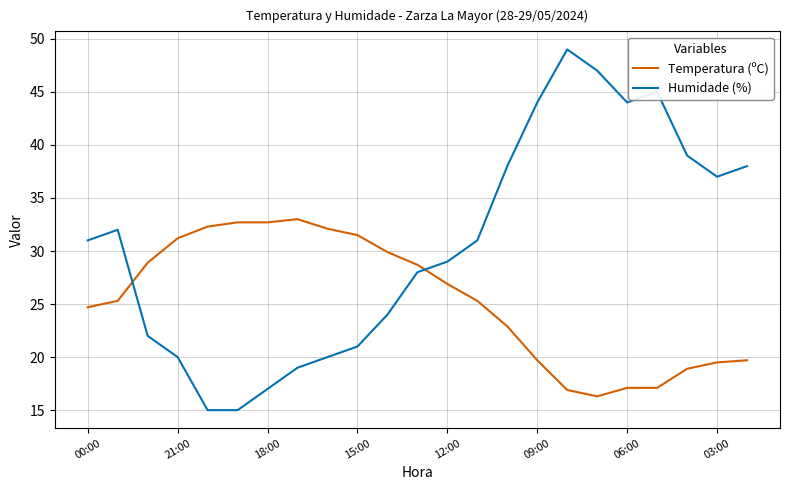

Which series has the widest spread of values?

Humidade (%)